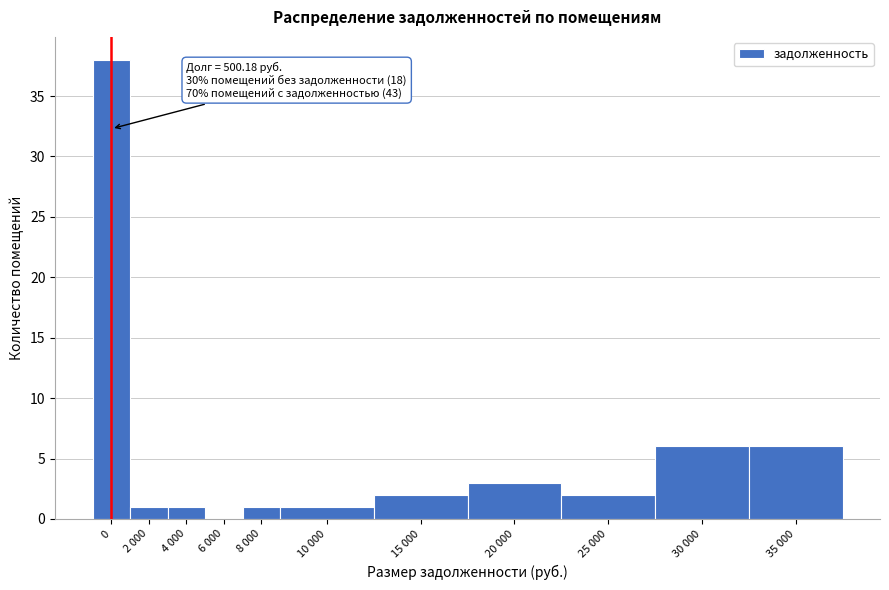

Reading right to left, transcribe all the data shown in this chart.

35 000=6	30 000=6	25 000=2	20 000=3	15 000=2	10 000=1	8 000=1	6 000=0	4 000=1	2 000=1	0=38